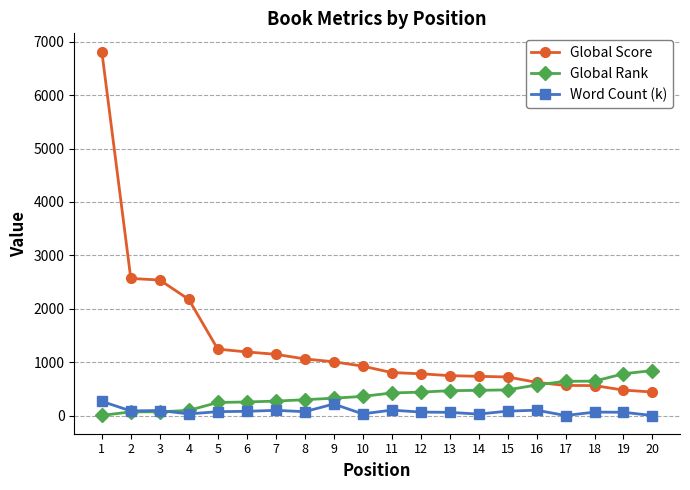

Does the chart have visible grid lines?

Yes